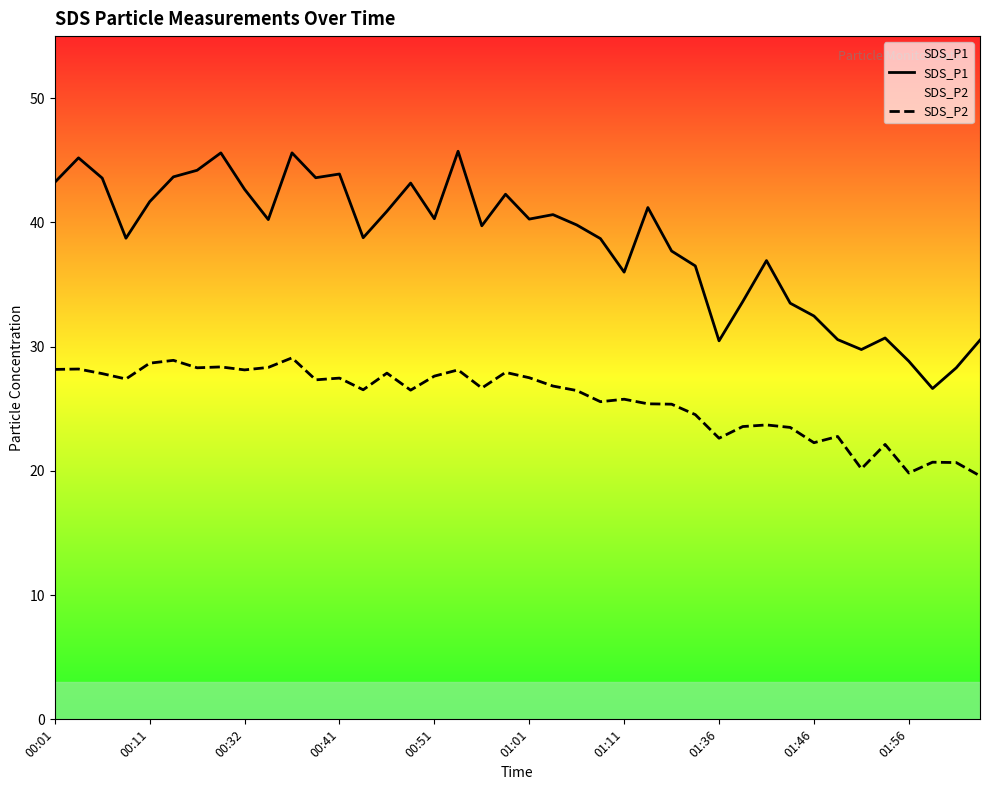

Which series has the largest total across all categories?

SDS_P1